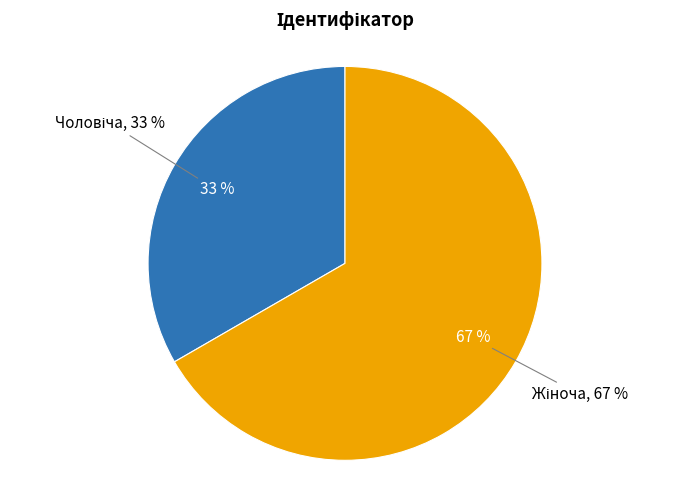

Which slice is the largest?

Жіноча